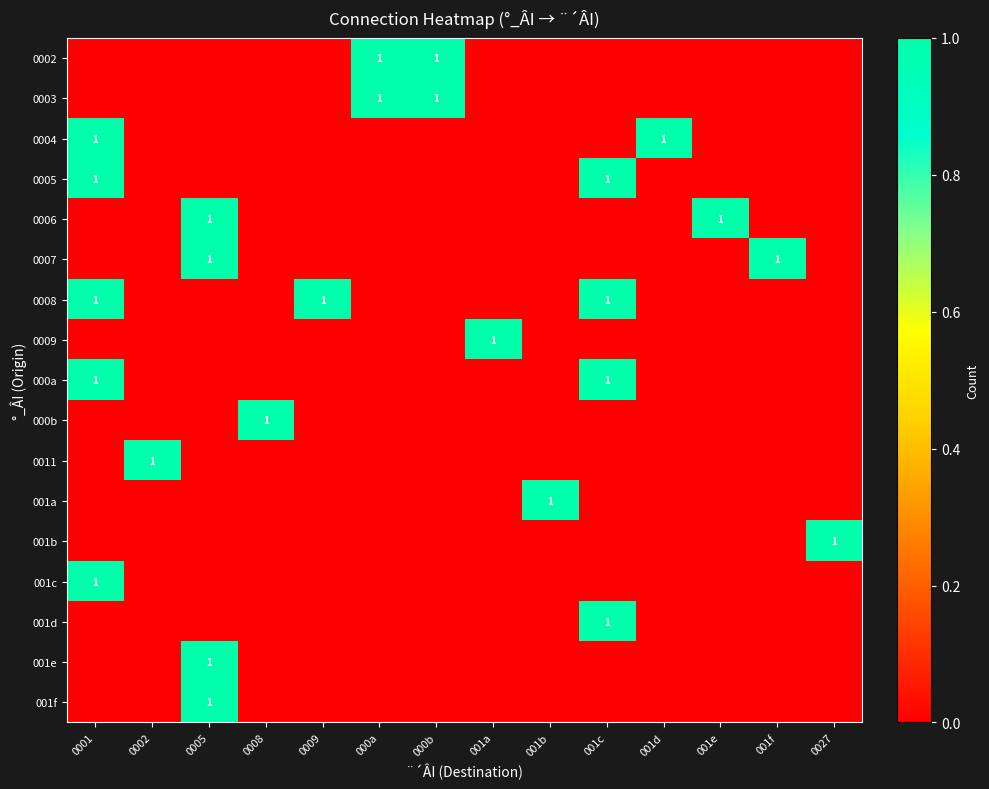

What is the difference between the highest and lowest values at 001e?

1